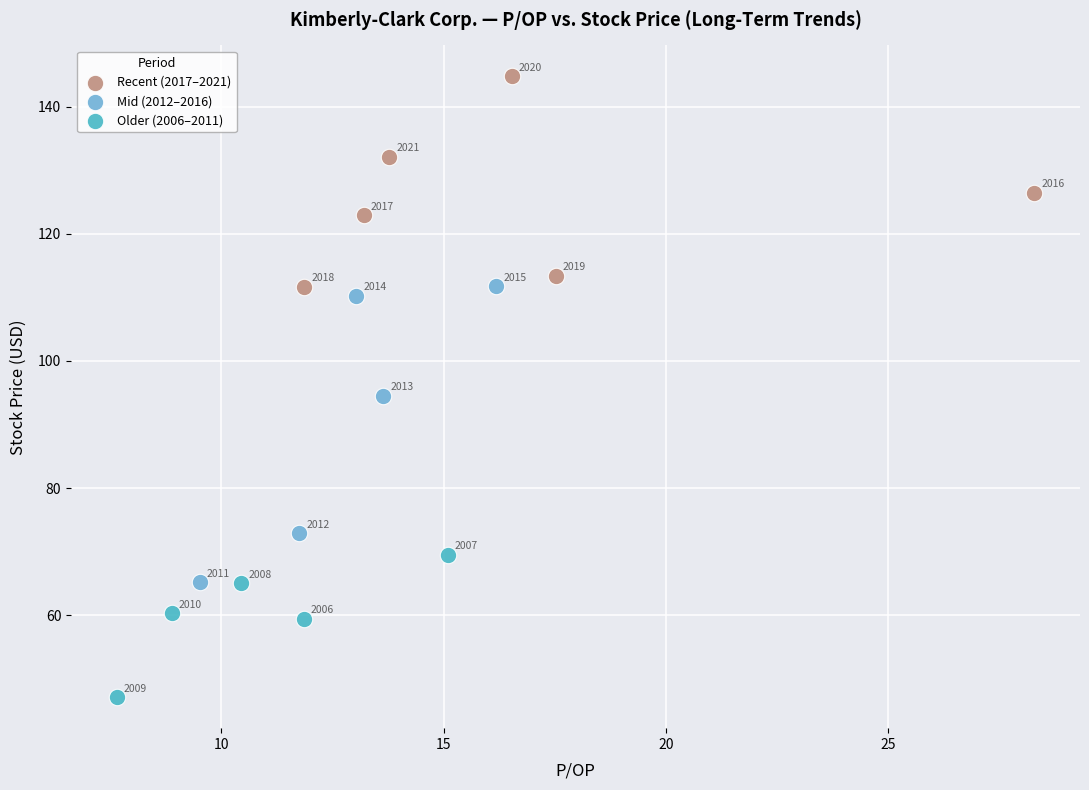

Which series has the largest Y range (max minus min)?

Mid (2012–2016)